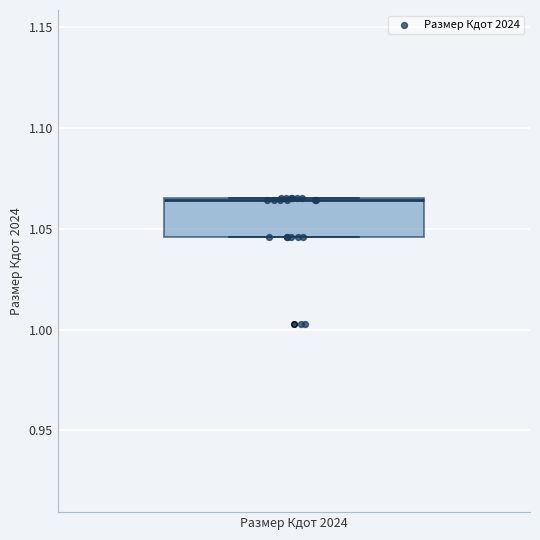

Where is the upper edge of the box for Размер Кдот 2024 on the y-axis? The values are not printed on the chart, so give them approximately, as read against the axis.

1.065